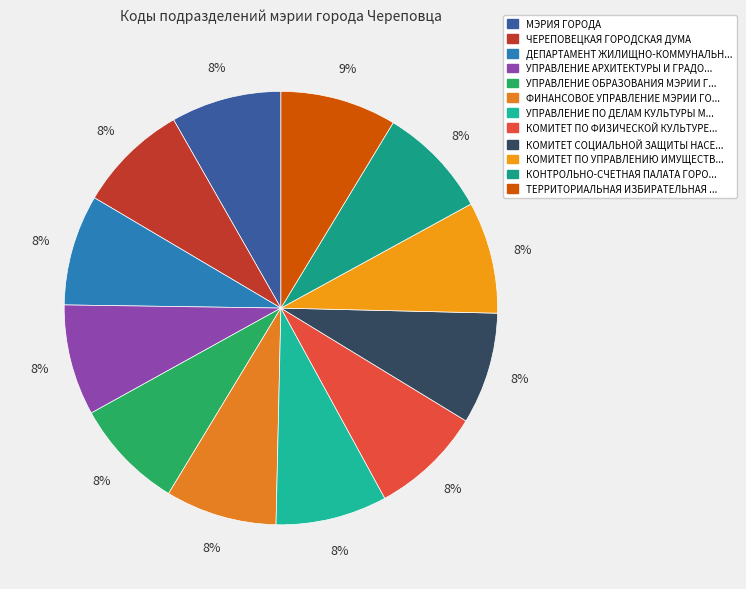

Is there any slice that represents more than half of the pie?

No